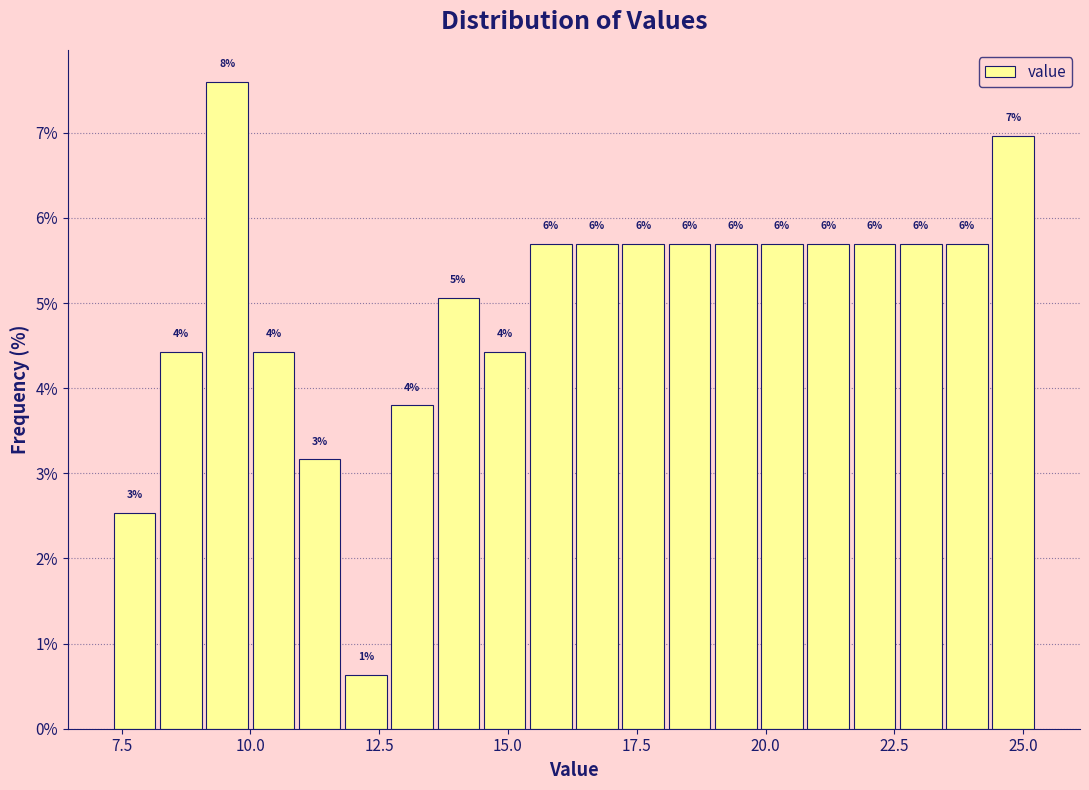

Read against the x-axis, roughly where is the centre of the tallest bar?

9.5